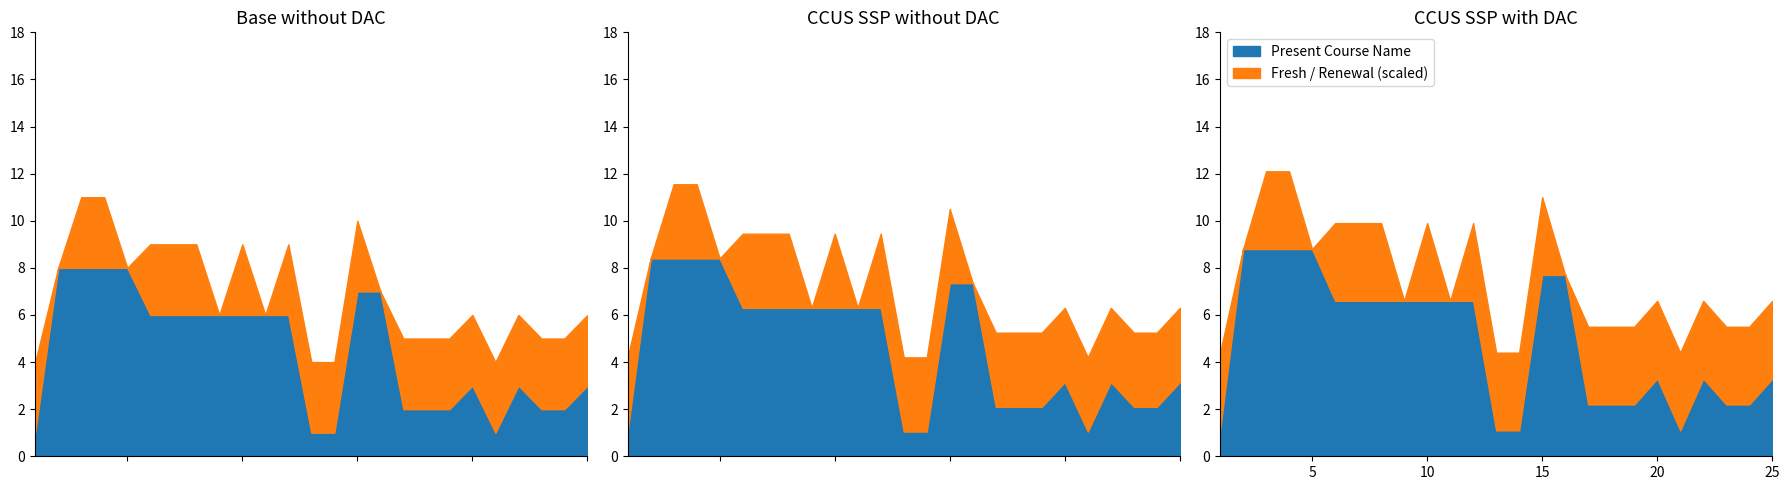

Reading left to right, transcribe all the data shown in this chart.

Present Course Name: 1=1	2=8	3=8	4=8	5=8	6=6	7=6	8=6	9=6	10=6	11=6	12=6	13=1	14=1	15=7	16=7	17=2	18=2	19=2	20=3	21=1	22=3	23=2	24=2	25=3
Fresh / Renewal: 1=1	2=0	3=1	4=1	5=0	6=1	7=1	8=1	9=0	10=1	11=0	12=1	13=1	14=1	15=1	16=0	17=1	18=1	19=1	20=1	21=1	22=1	23=1	24=1	25=1